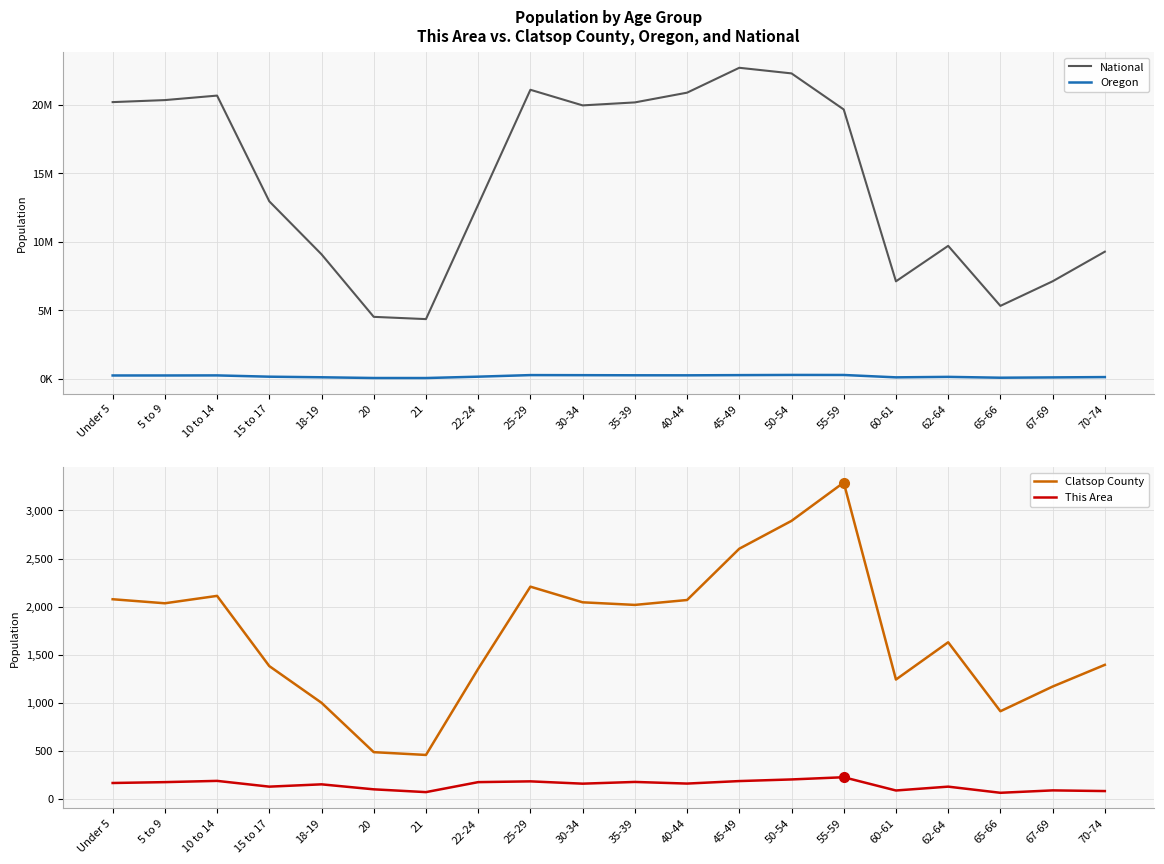

At which category does the chart reach its peak across all series?

45-49